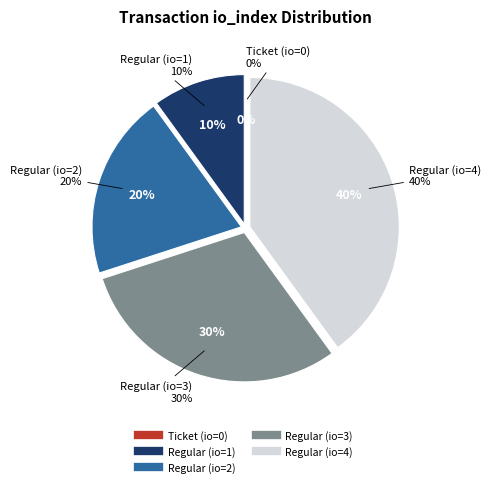

How many segments does this pie chart have?

5